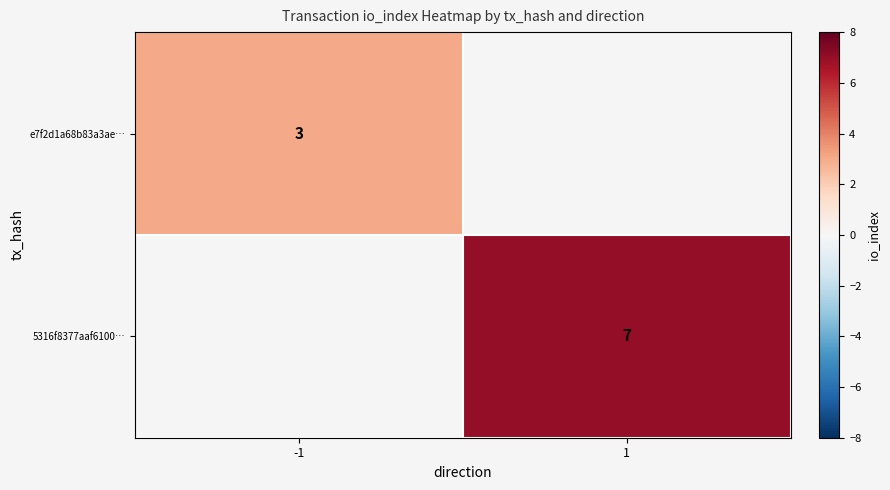

The value of e7f2d1a68b83a3ae… at -1 is 3. True or false?

True